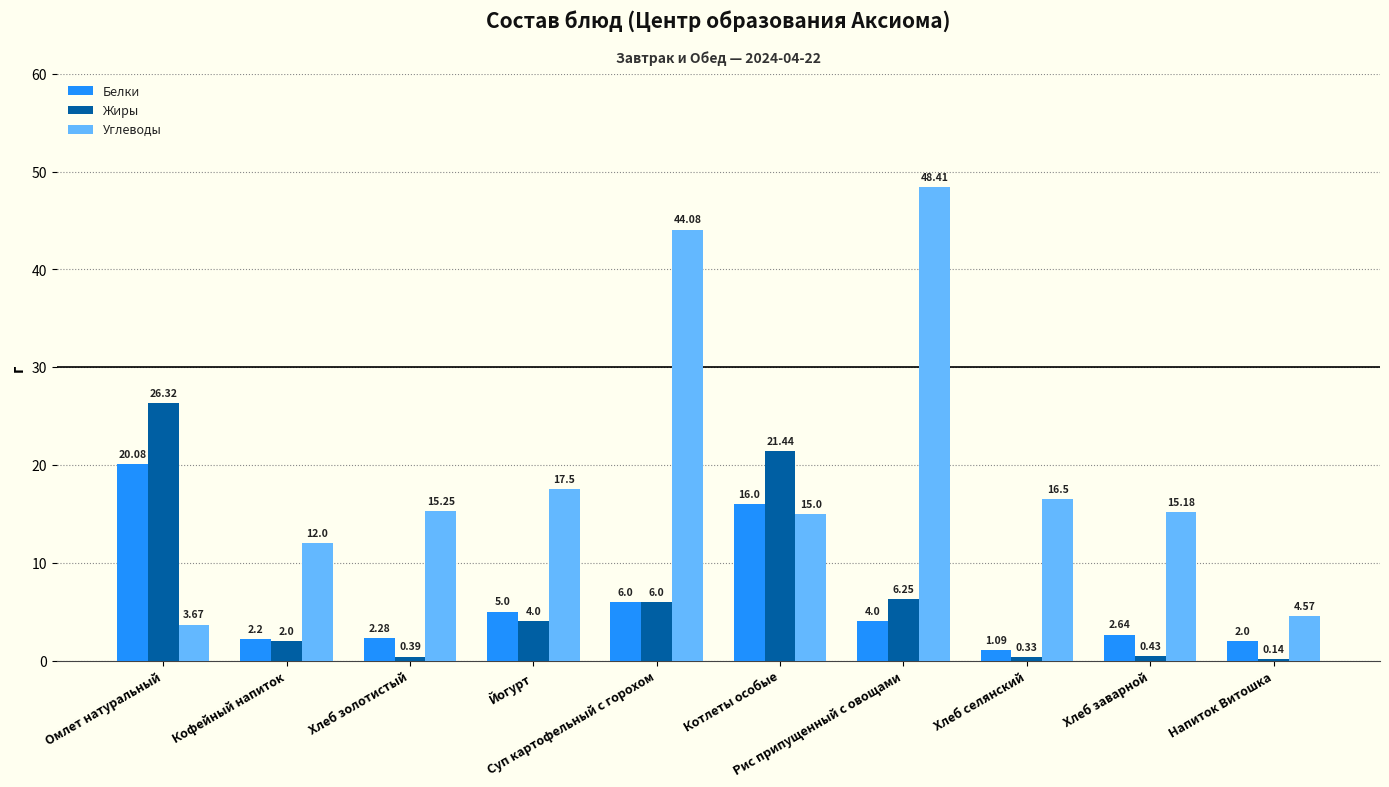

What is the highest value of the Белки series?

20.1